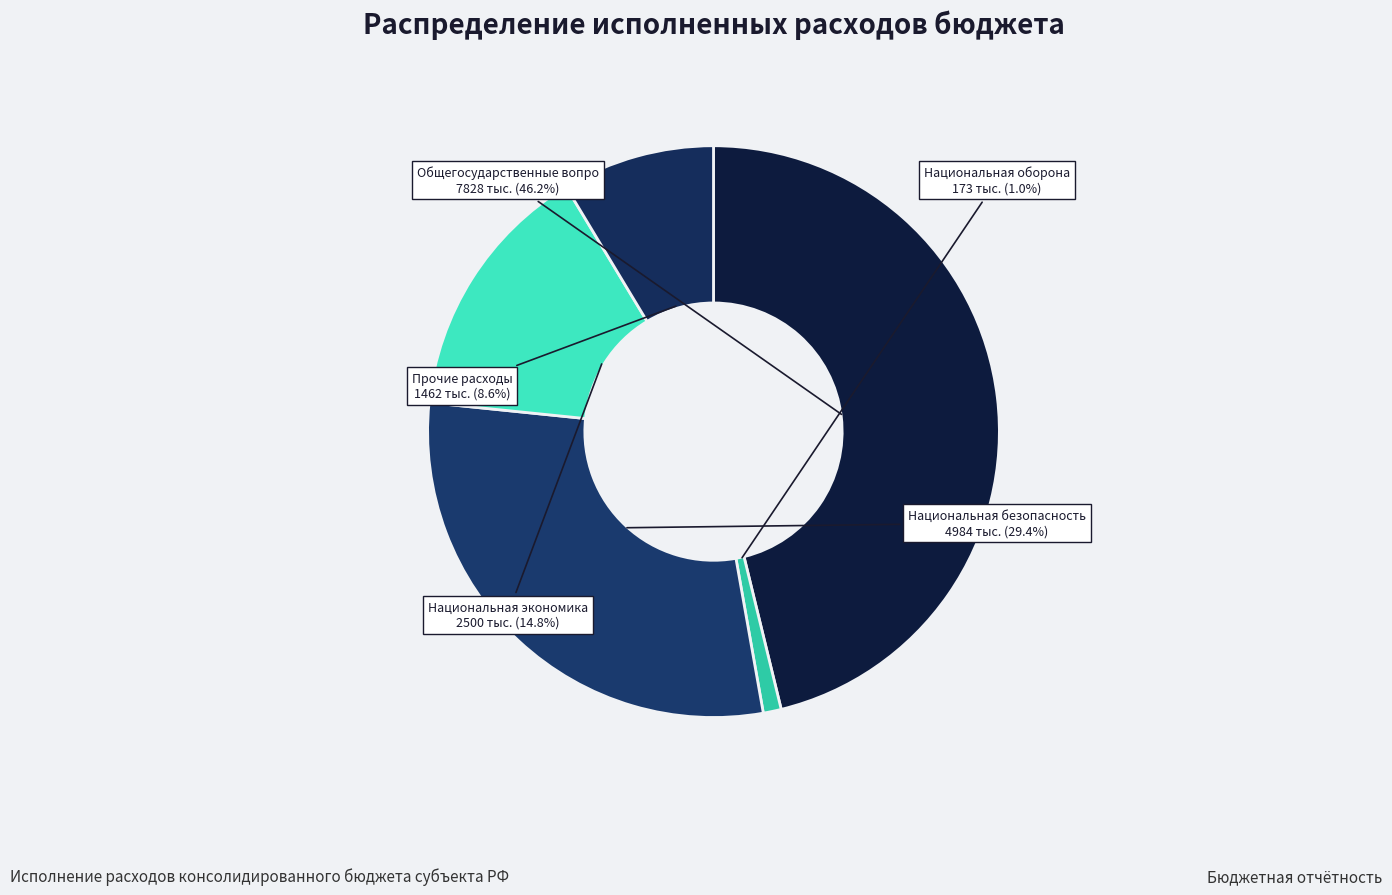

How many segments does this pie chart have?

5